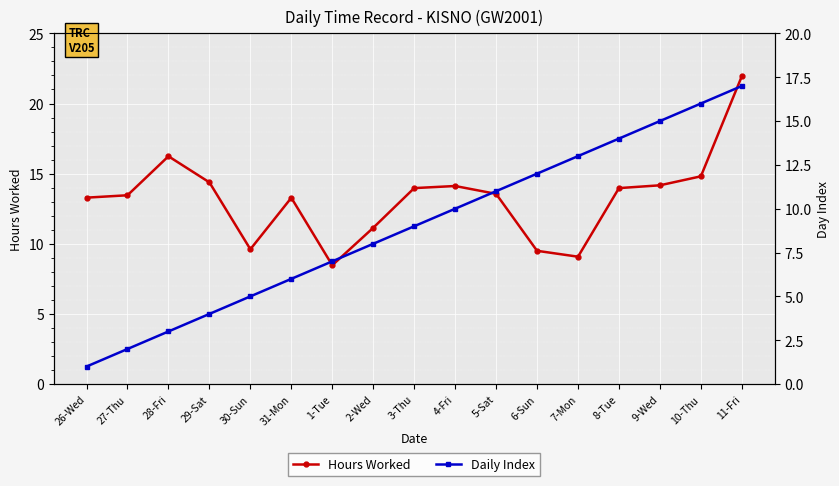

What position from the right is 10-Thu?

2